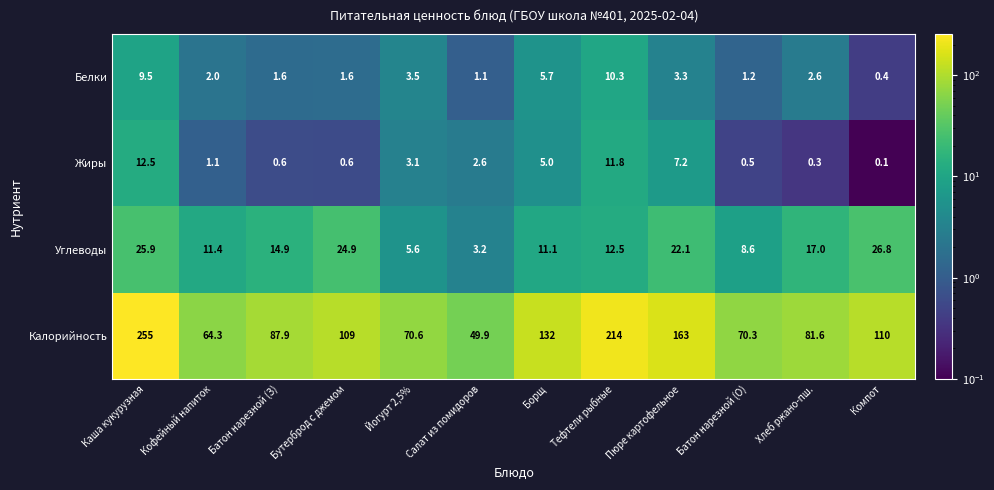

At which category is the sum across all series the highest?

Каша кукурузная